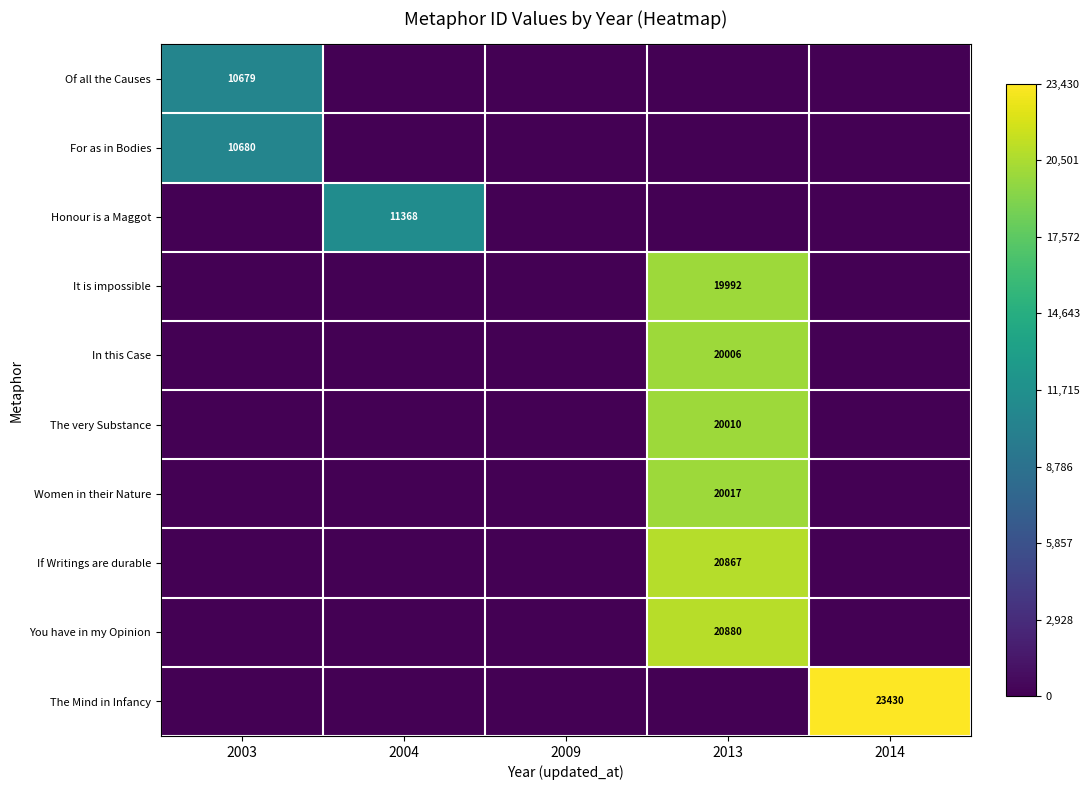

Which series has the largest range (max minus min)?

The Mind in Infancy